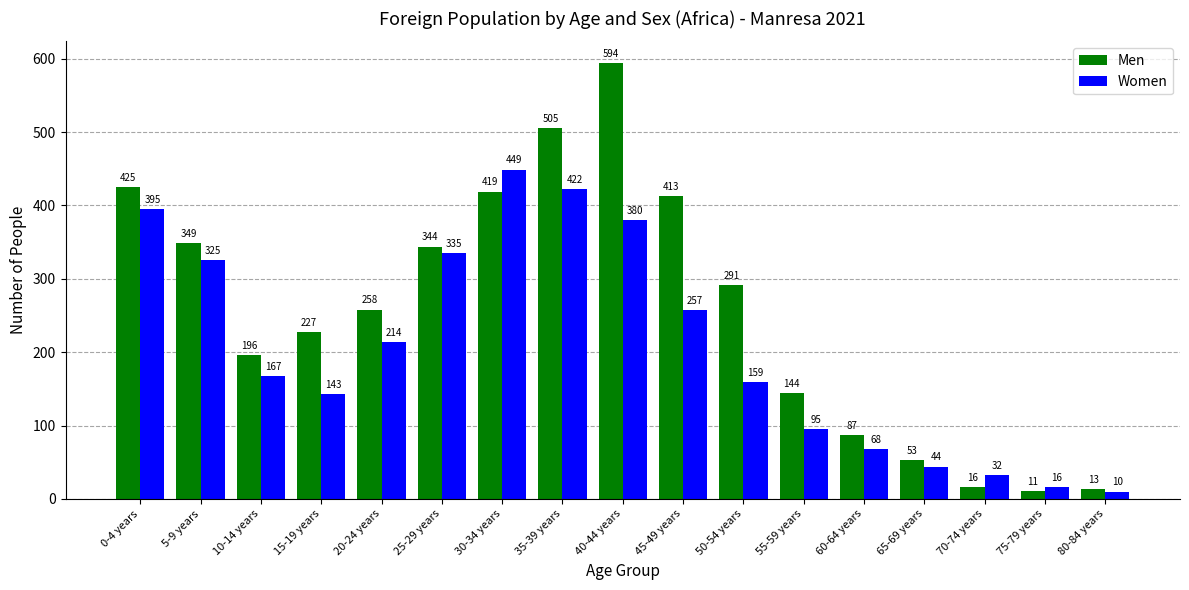

True or false: Women has a value of 380 at 40-44 years.

True